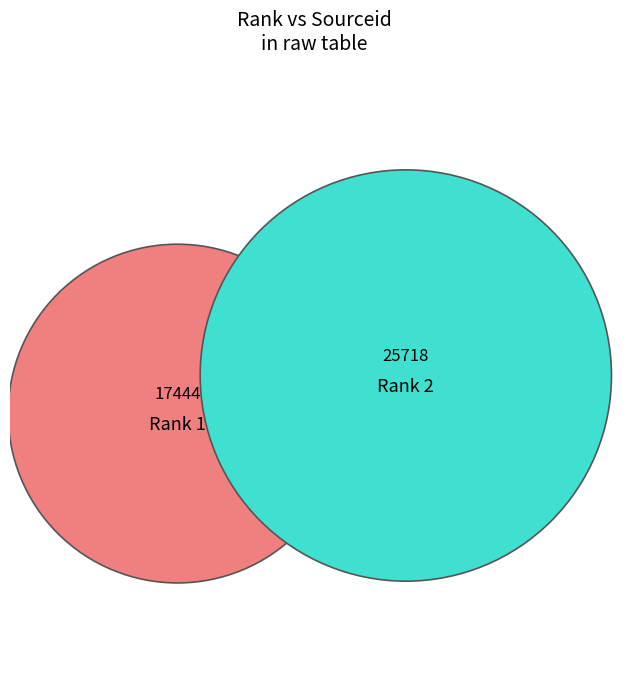

How many slices are in this pie chart?

2